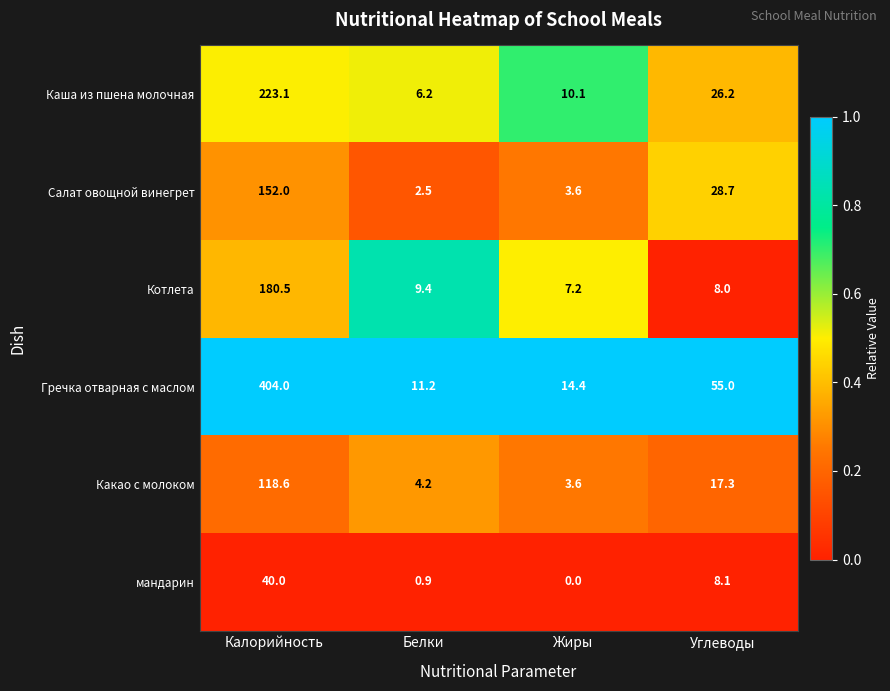

Reading left to right, what are all the values shown in this chart?

Каша из пшена молочная: Калорийность=223.1	Белки=6.2	Жиры=10.1	Углеводы=26.2
Салат овощной винегрет: Калорийность=152.0	Белки=2.5	Жиры=3.6	Углеводы=28.7
Котлета: Калорийность=180.5	Белки=9.4	Жиры=7.2	Углеводы=8.0
Гречка отварная с маслом: Калорийность=404.0	Белки=11.2	Жиры=14.4	Углеводы=55.0
Какао с молоком: Калорийность=118.6	Белки=4.2	Жиры=3.6	Углеводы=17.3
мандарин: Калорийность=40.0	Белки=0.9	Жиры=0.0	Углеводы=8.1